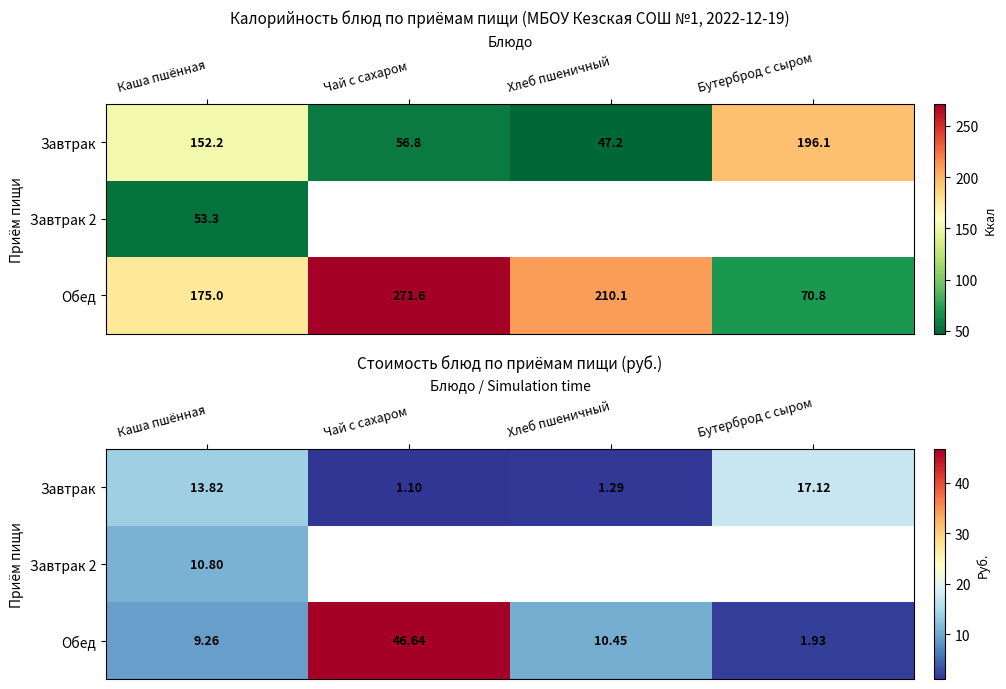

Where is Завтрак nearest to the value 9?

Каша пшённая